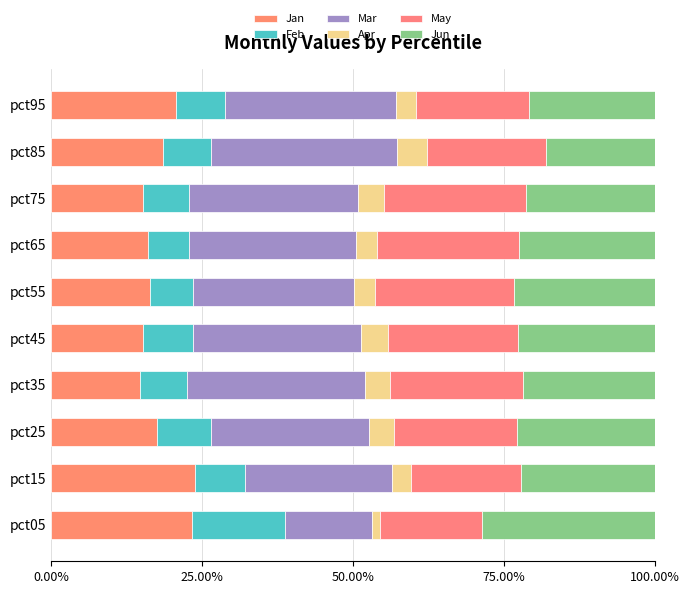

Count the number of data series in this chart.

6